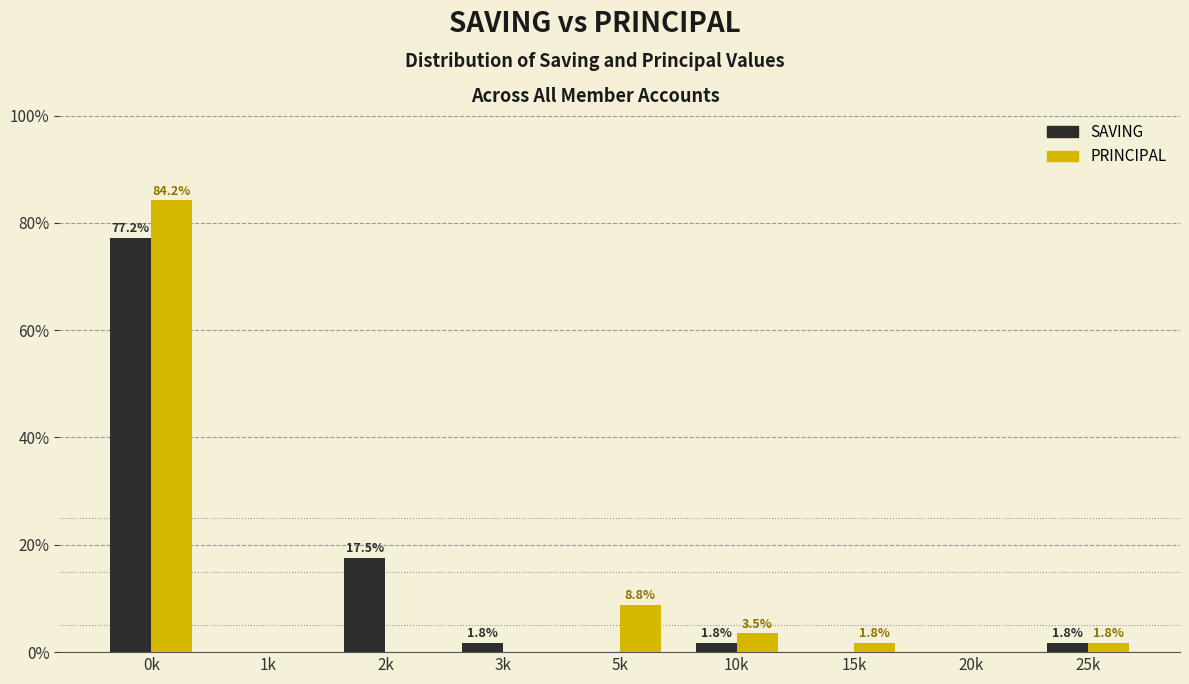

Reading left to right, extract all data points from this chart.

SAVING: 0k=77.2	1k=0.0	2k=17.5	3k=1.8	5k=0.0	10k=1.8	15k=0.0	20k=0.0	25k=1.8
PRINCIPAL: 0k=84.2	1k=0.0	2k=0.0	3k=0.0	5k=8.8	10k=3.5	15k=1.8	20k=0.0	25k=1.8